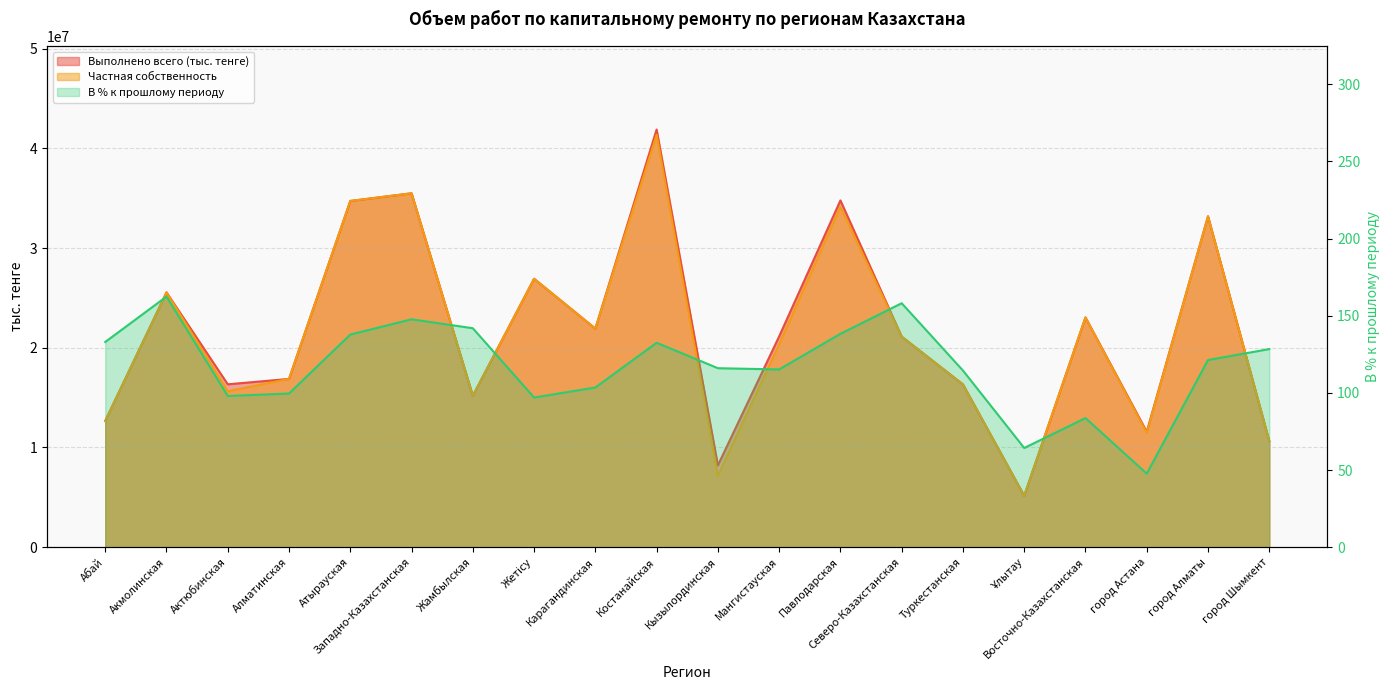

How many values in the В % к прошлому периоду series are below 121?

10